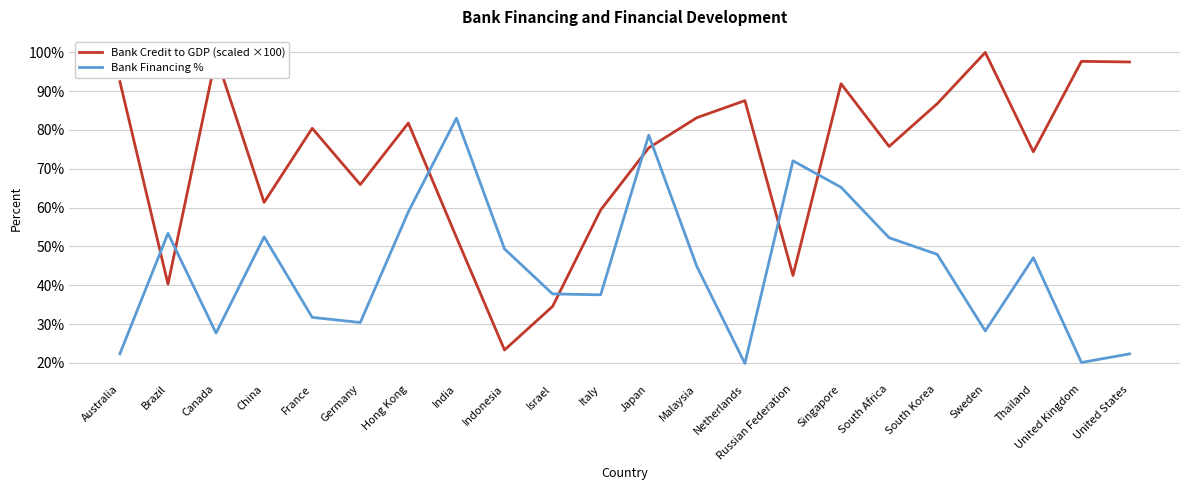

What is the greatest value displayed?

99.9